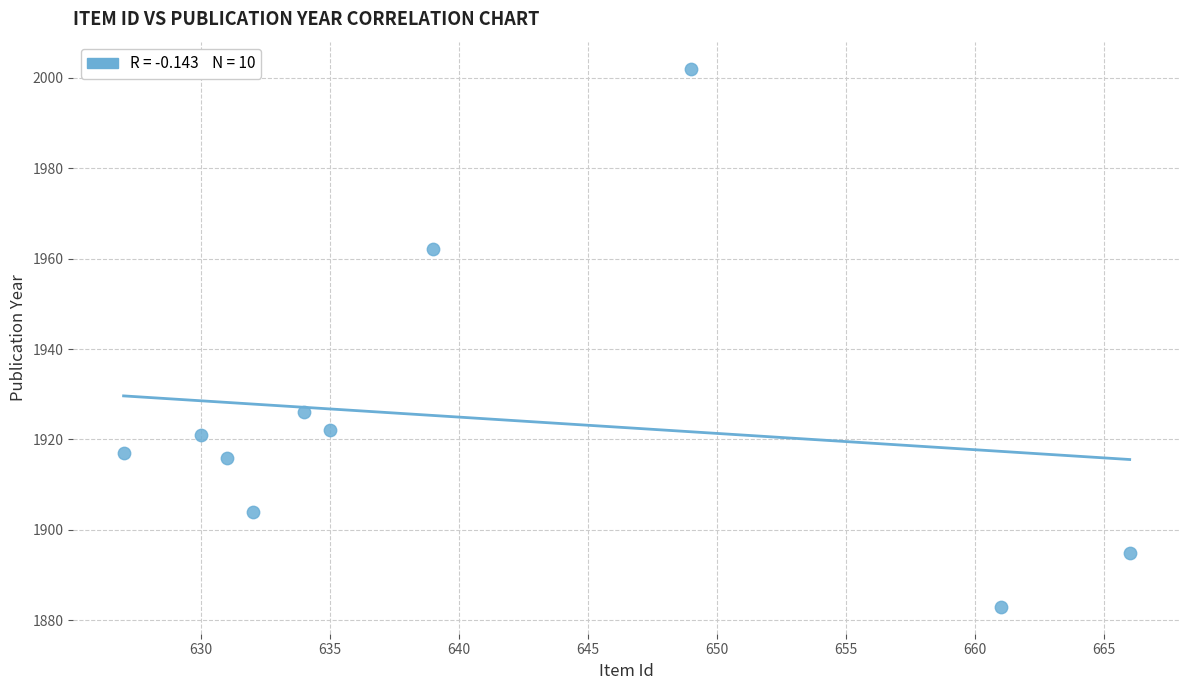

What Y value in the scatter plot is closest to 1942?

1926